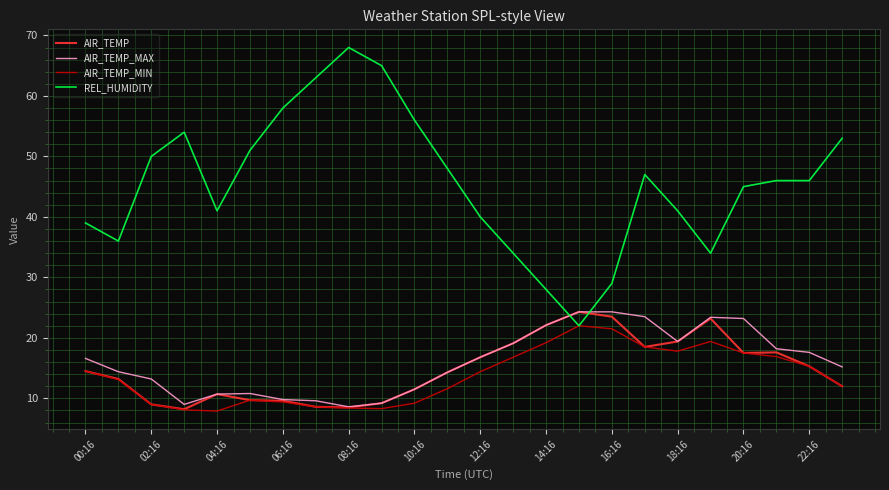

How many times do AIR_TEMP and REL_HUMIDITY cross each other?

2